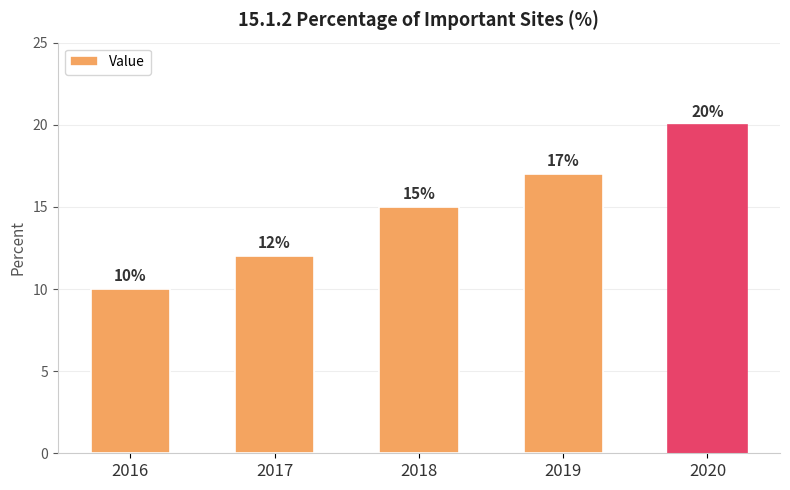

True or false: the data shows 4 at 2019.

False